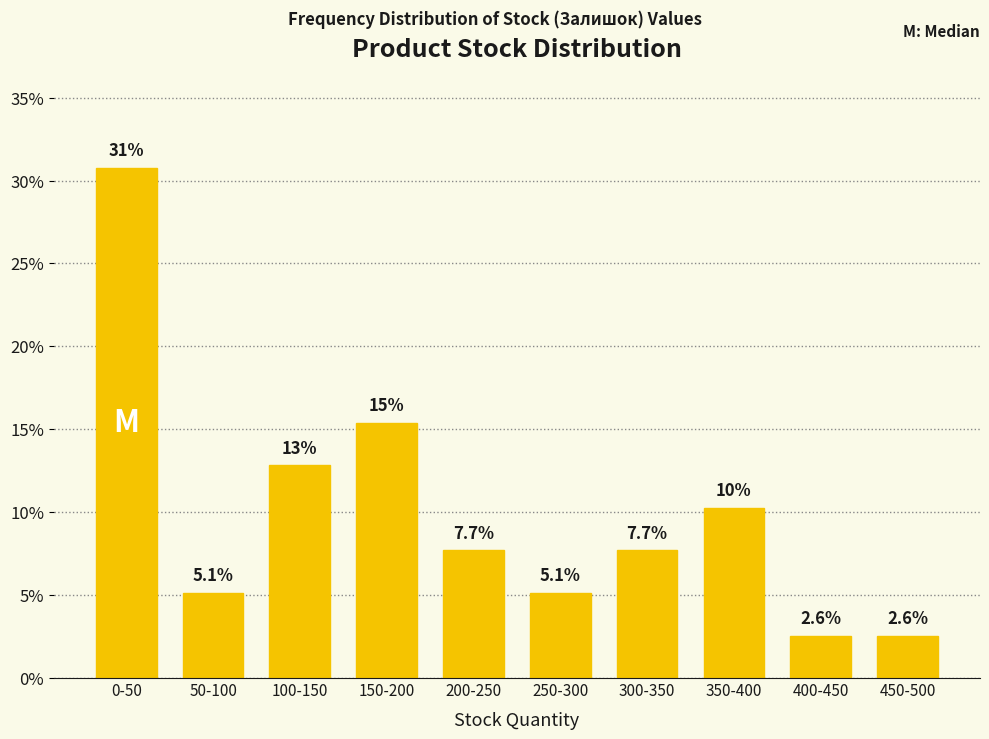

Reading right to left, what are all the values shown in this chart?

450-500=2.6	400-450=2.6	350-400=10.3	300-350=7.7	250-300=5.1	200-250=7.7	150-200=15.4	100-150=12.8	50-100=5.1	0-50=30.8